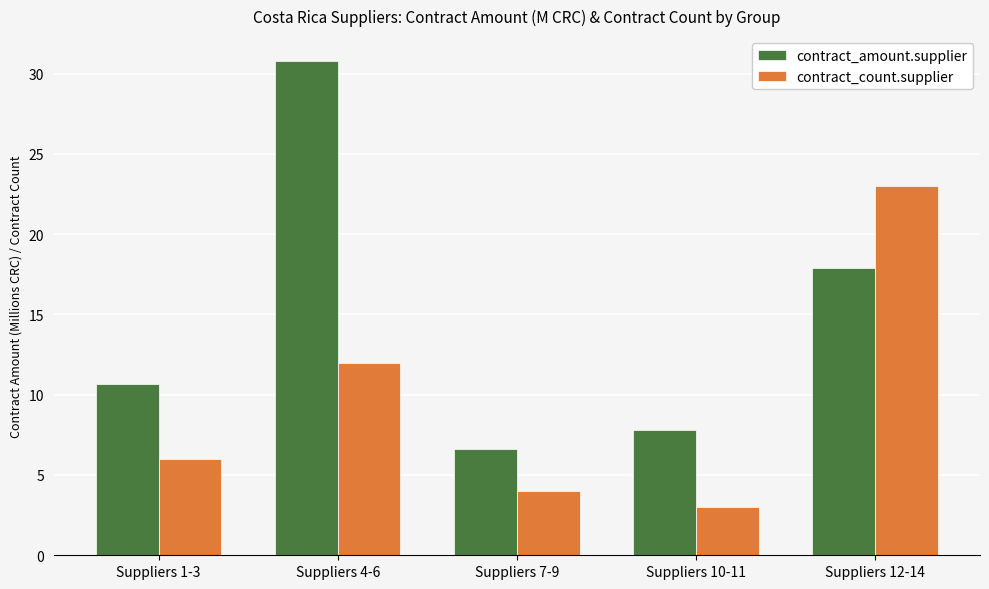

How many data points in contract_amount.supplier are less than 10?

2